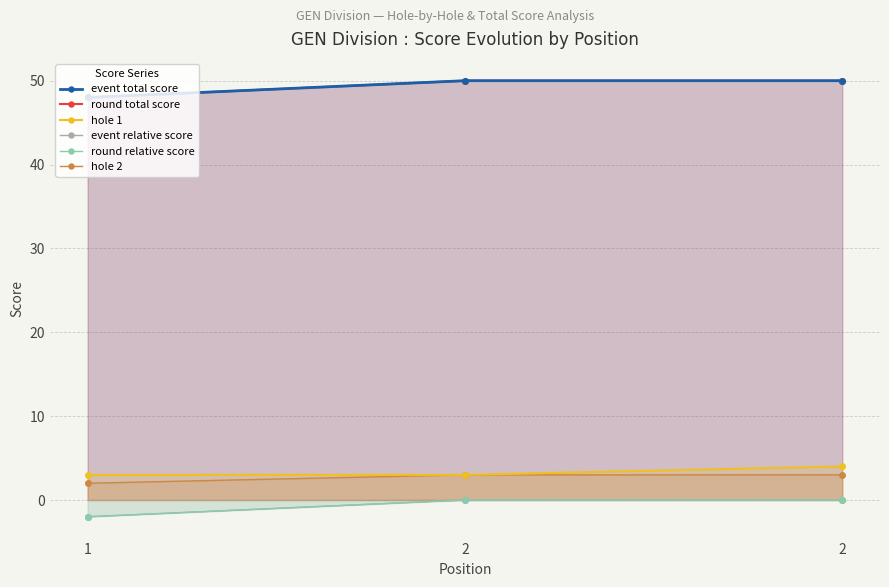

At which label does round relative score reach its minimum?

1